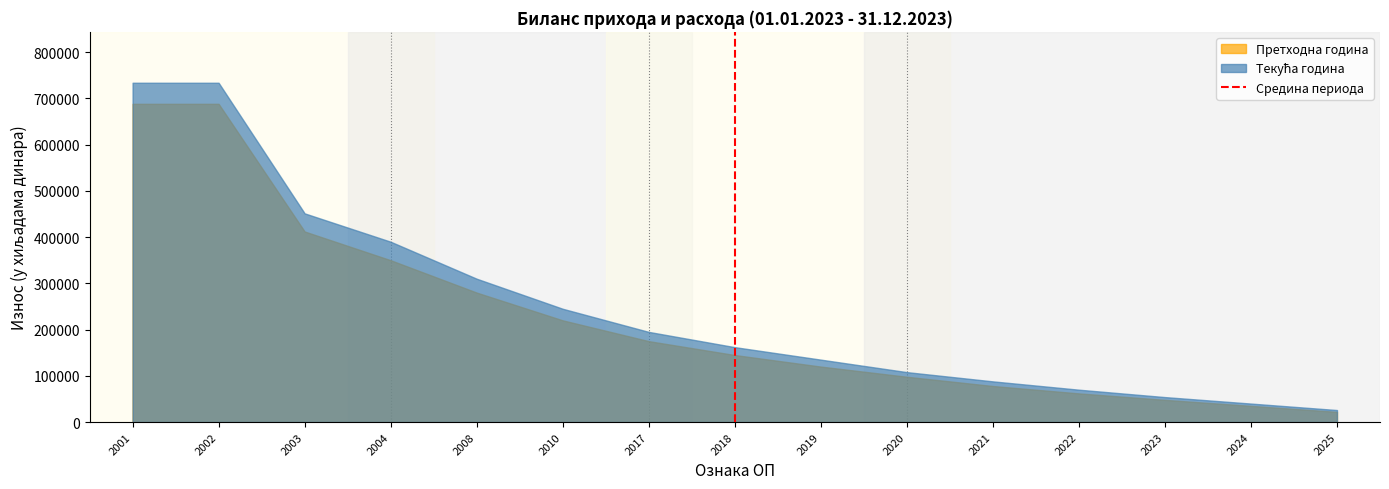

The value of Претходна година at 2025 is 22000. True or false?

True